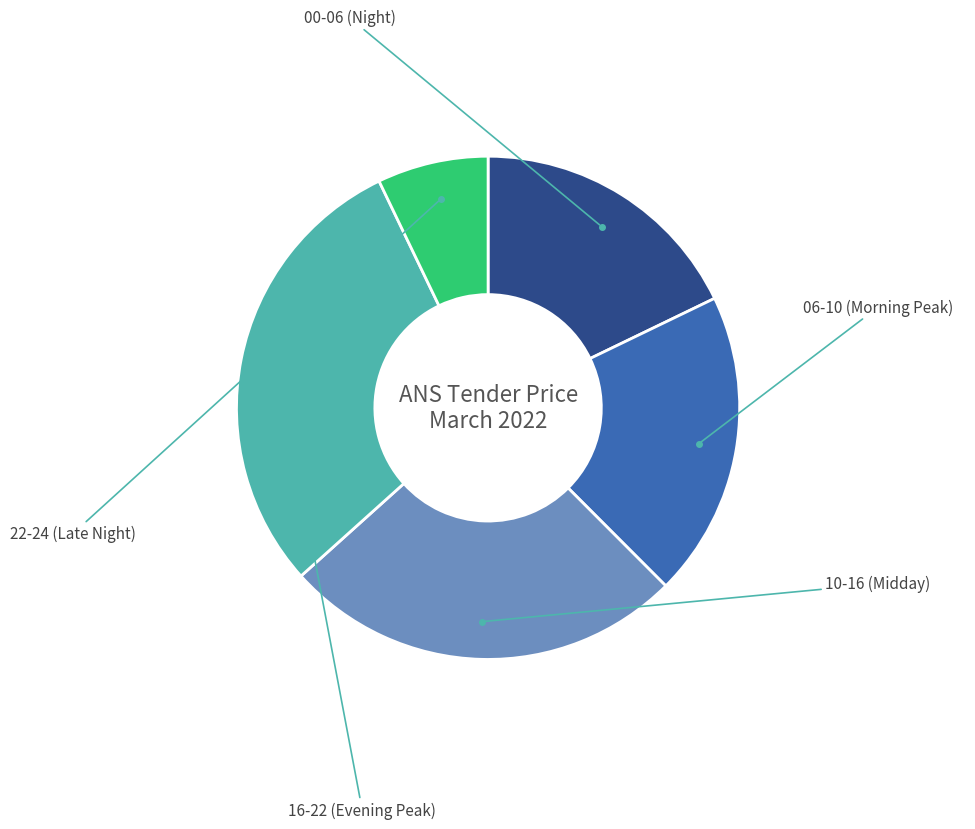

Does any single category account for the majority?

No